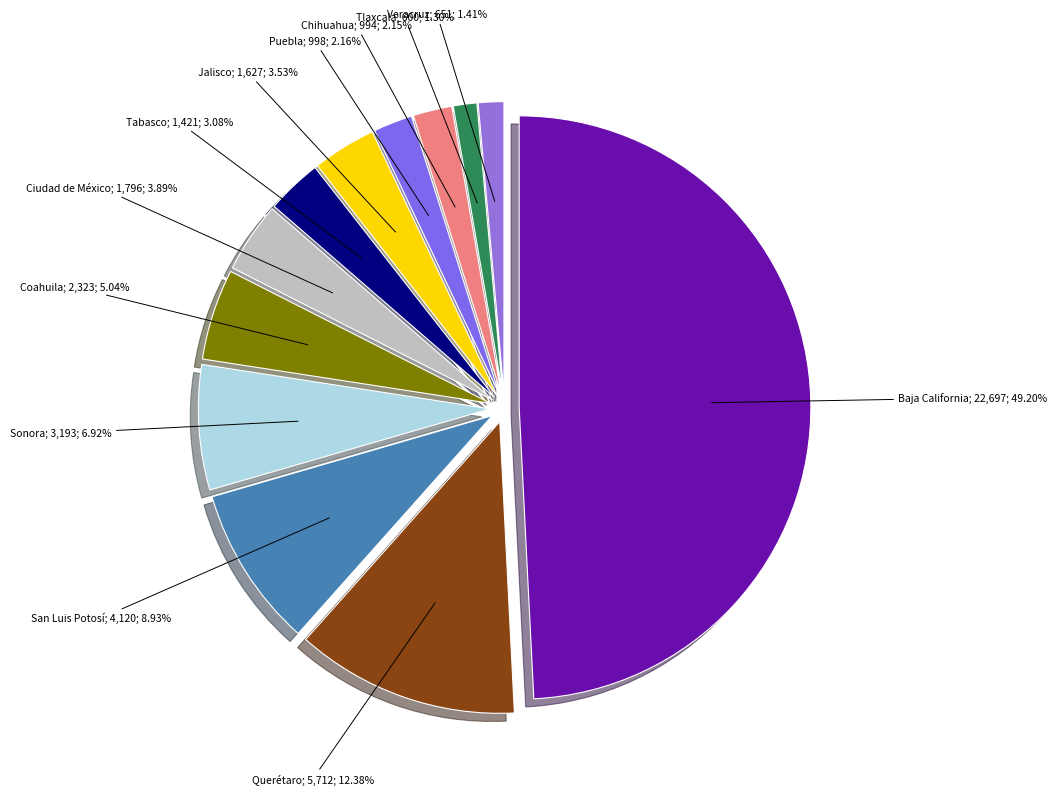

How many segments does this pie chart have?

12